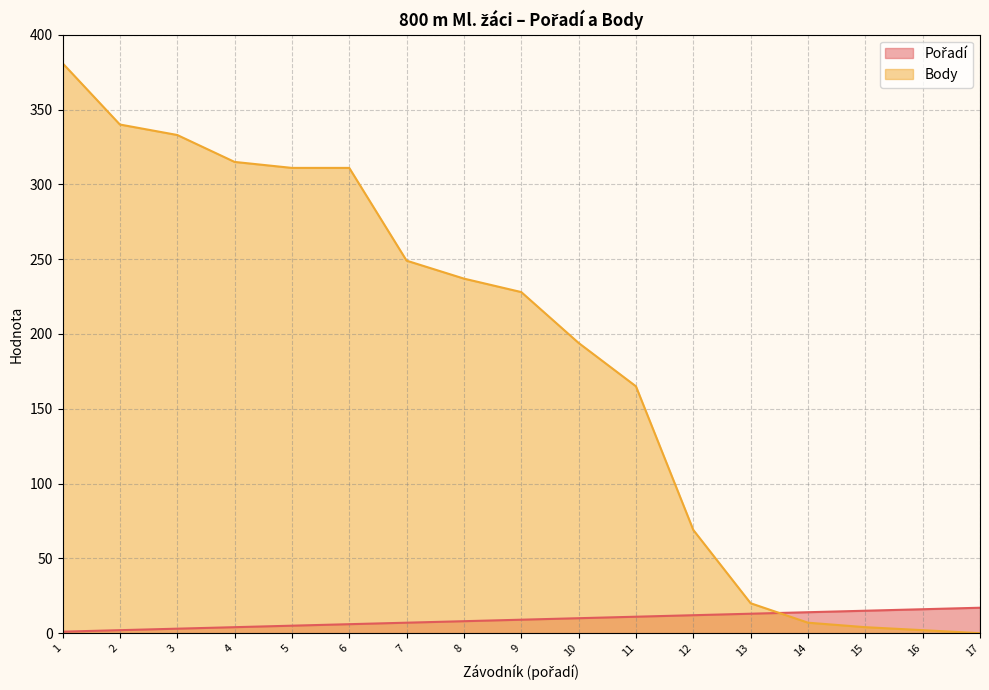

How many data points does each series have?

17